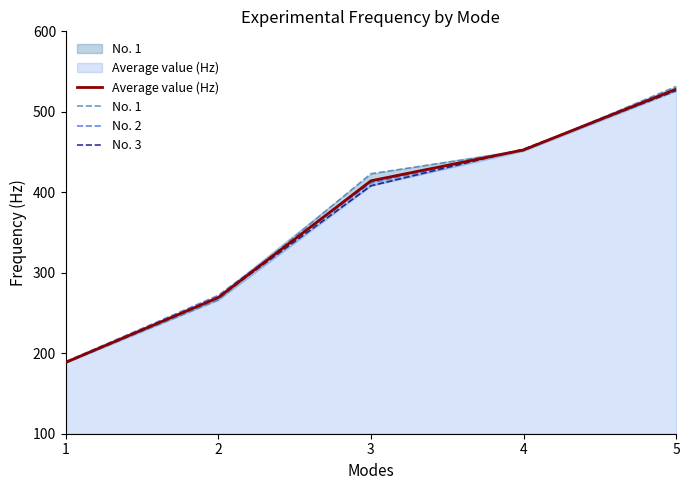

Which has a higher value, 2 or 3?

3